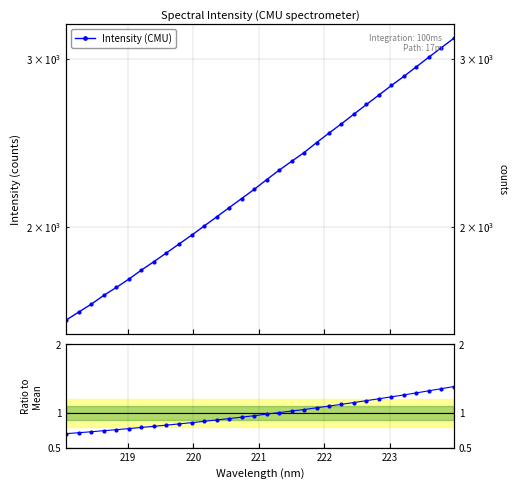

Count the number of data series in this chart.

2